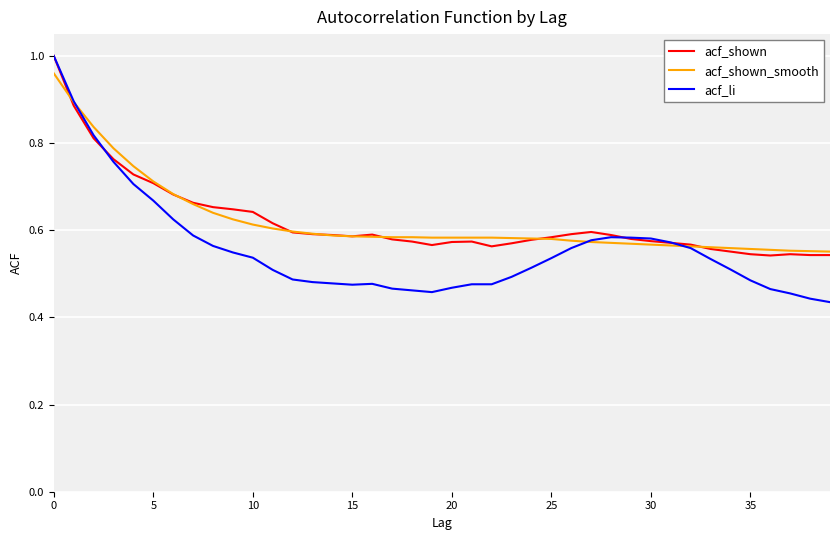

Which series has the largest range (max minus min)?

acf_li